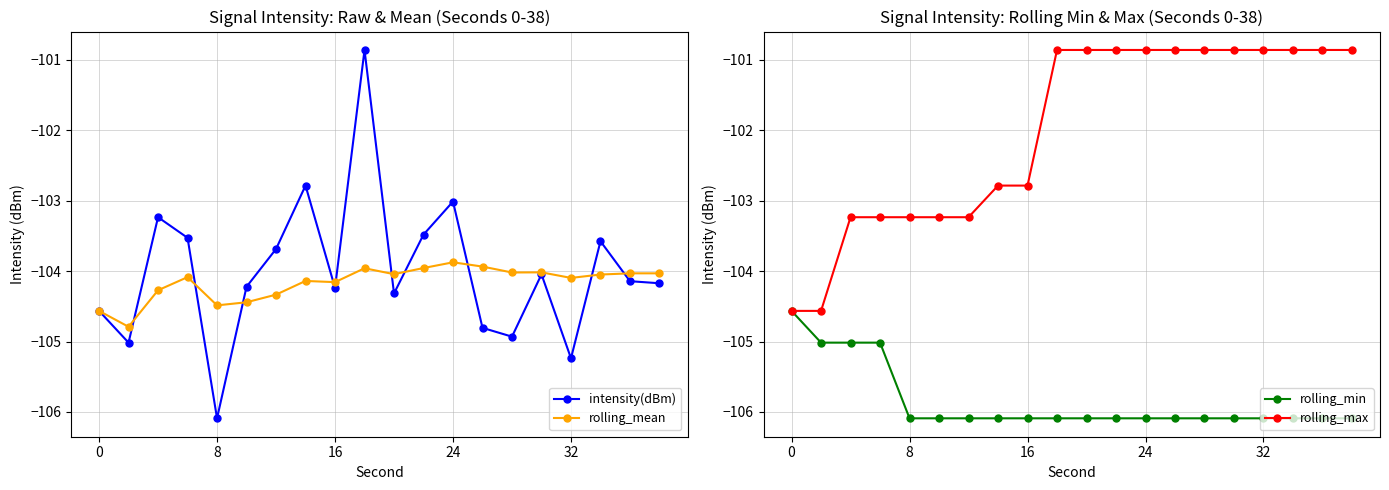

True or false: rolling_max and rolling_mean intersect in this chart.

False